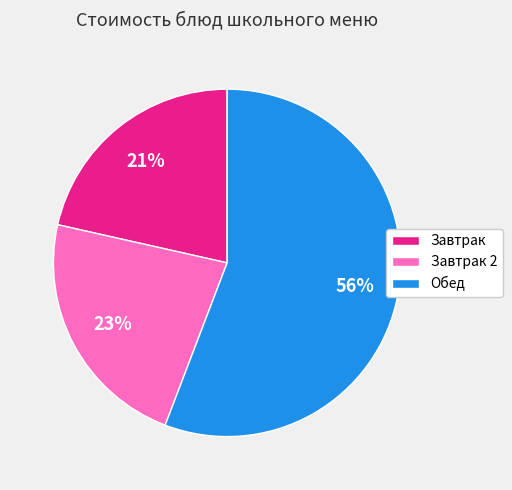

Between Завтрак 2 and Обед, which is larger?

Обед